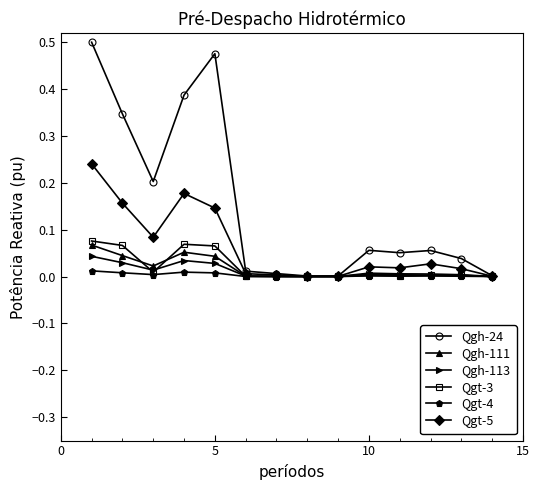

Which series has the widest spread of values?

Qgh-24